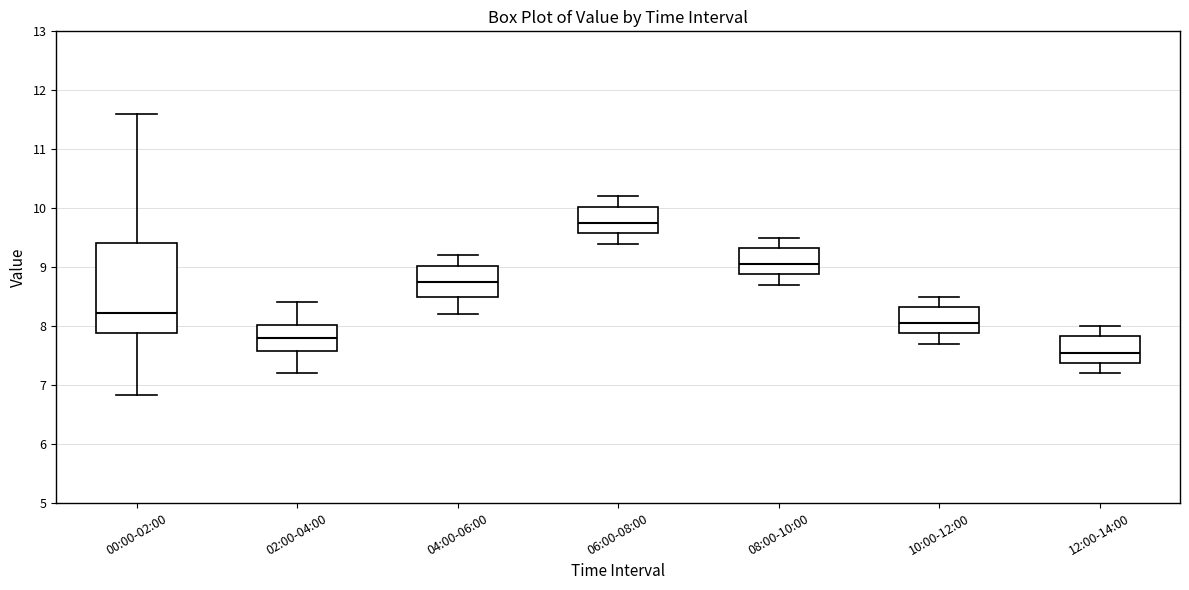

Where does the lower whisker of the box for 12:00-14:00 end on the y-axis? The values are not printed on the chart, so give them approximately, as read against the axis.

7.2